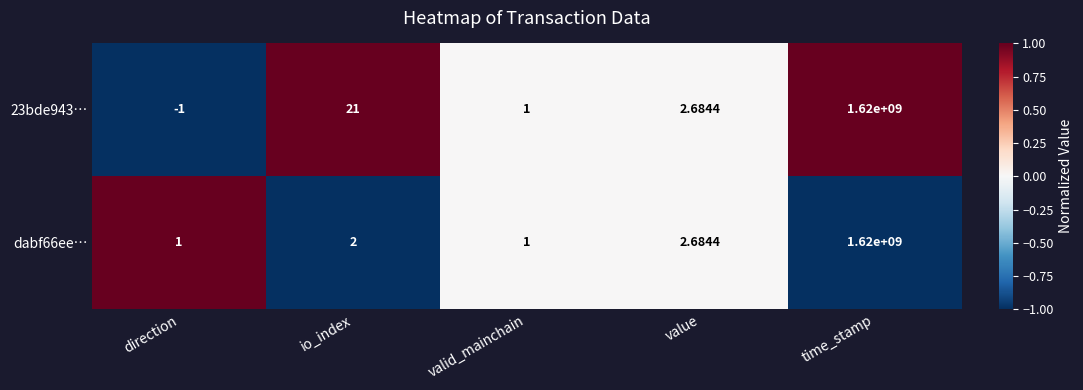

Where is 23bde943… nearest to the value 809999999?

io_index